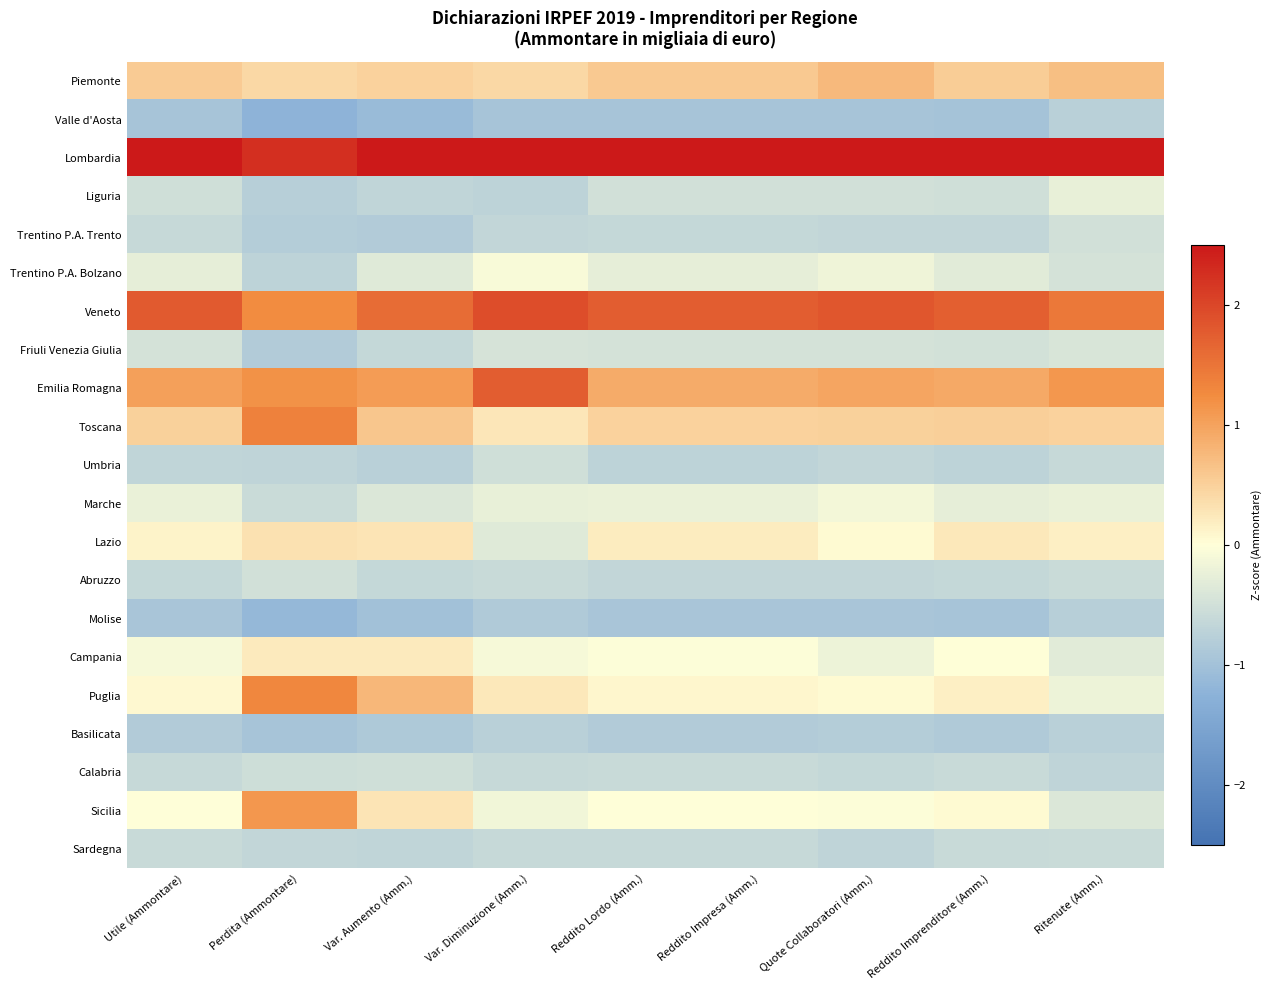

Reading left to right, list all the values displayed in this chart.

Piemonte: Utile (Ammontare)=0.6	Perdita (Ammontare)=0.4	Var. Aumento (Amm.)=0.5	Var. Diminuzione (Amm.)=0.4	Reddito Lordo (Amm.)=0.6	Reddito Impresa (Amm.)=0.6	Quote Collaboratori (Amm.)=0.7	Reddito Imprenditore (Amm.)=0.5	Ritenute (Amm.)=0.7
Valle d'Aosta: Utile (Ammontare)=-0.9	Perdita (Ammontare)=-1.2	Var. Aumento (Amm.)=-1.1	Var. Diminuzione (Amm.)=-0.9	Reddito Lordo (Amm.)=-0.9	Reddito Impresa (Amm.)=-0.9	Quote Collaboratori (Amm.)=-0.9	Reddito Imprenditore (Amm.)=-1.0	Ritenute (Amm.)=-0.8
Lombardia: Utile (Ammontare)=3.3	Perdita (Ammontare)=2.2	Var. Aumento (Amm.)=3.1	Var. Diminuzione (Amm.)=3.0	Reddito Lordo (Amm.)=3.4	Reddito Impresa (Amm.)=3.4	Quote Collaboratori (Amm.)=3.3	Reddito Imprenditore (Amm.)=3.4	Ritenute (Amm.)=3.6
Liguria: Utile (Ammontare)=-0.5	Perdita (Ammontare)=-0.8	Var. Aumento (Amm.)=-0.7	Var. Diminuzione (Amm.)=-0.7	Reddito Lordo (Amm.)=-0.5	Reddito Impresa (Amm.)=-0.5	Quote Collaboratori (Amm.)=-0.5	Reddito Imprenditore (Amm.)=-0.5	Ritenute (Amm.)=-0.2
Trentino P.A. Trento: Utile (Ammontare)=-0.6	Perdita (Ammontare)=-0.8	Var. Aumento (Amm.)=-0.8	Var. Diminuzione (Amm.)=-0.7	Reddito Lordo (Amm.)=-0.6	Reddito Impresa (Amm.)=-0.6	Quote Collaboratori (Amm.)=-0.6	Reddito Imprenditore (Amm.)=-0.6	Ritenute (Amm.)=-0.5
Trentino P.A. Bolzano: Utile (Ammontare)=-0.3	Perdita (Ammontare)=-0.7	Var. Aumento (Amm.)=-0.3	Var. Diminuzione (Amm.)=-0.1	Reddito Lordo (Amm.)=-0.3	Reddito Impresa (Amm.)=-0.3	Quote Collaboratori (Amm.)=-0.2	Reddito Imprenditore (Amm.)=-0.3	Ritenute (Amm.)=-0.5
Veneto: Utile (Ammontare)=1.8	Perdita (Ammontare)=1.2	Var. Aumento (Amm.)=1.6	Var. Diminuzione (Amm.)=1.9	Reddito Lordo (Amm.)=1.7	Reddito Impresa (Amm.)=1.7	Quote Collaboratori (Amm.)=1.8	Reddito Imprenditore (Amm.)=1.7	Ritenute (Amm.)=1.5
Friuli Venezia Giulia: Utile (Ammontare)=-0.5	Perdita (Ammontare)=-0.8	Var. Aumento (Amm.)=-0.6	Var. Diminuzione (Amm.)=-0.4	Reddito Lordo (Amm.)=-0.5	Reddito Impresa (Amm.)=-0.5	Quote Collaboratori (Amm.)=-0.5	Reddito Imprenditore (Amm.)=-0.5	Ritenute (Amm.)=-0.4
Emilia Romagna: Utile (Ammontare)=1.0	Perdita (Ammontare)=1.2	Var. Aumento (Amm.)=1.1	Var. Diminuzione (Amm.)=1.8	Reddito Lordo (Amm.)=0.9	Reddito Impresa (Amm.)=0.9	Quote Collaboratori (Amm.)=1.0	Reddito Imprenditore (Amm.)=0.9	Ritenute (Amm.)=1.1
Toscana: Utile (Ammontare)=0.5	Perdita (Ammontare)=1.4	Var. Aumento (Amm.)=0.6	Var. Diminuzione (Amm.)=0.3	Reddito Lordo (Amm.)=0.5	Reddito Impresa (Amm.)=0.5	Quote Collaboratori (Amm.)=0.5	Reddito Imprenditore (Amm.)=0.5	Ritenute (Amm.)=0.5
Umbria: Utile (Ammontare)=-0.7	Perdita (Ammontare)=-0.7	Var. Aumento (Amm.)=-0.7	Var. Diminuzione (Amm.)=-0.5	Reddito Lordo (Amm.)=-0.7	Reddito Impresa (Amm.)=-0.7	Quote Collaboratori (Amm.)=-0.7	Reddito Imprenditore (Amm.)=-0.7	Ritenute (Amm.)=-0.6
Marche: Utile (Ammontare)=-0.2	Perdita (Ammontare)=-0.6	Var. Aumento (Amm.)=-0.4	Var. Diminuzione (Amm.)=-0.2	Reddito Lordo (Amm.)=-0.2	Reddito Impresa (Amm.)=-0.2	Quote Collaboratori (Amm.)=-0.1	Reddito Imprenditore (Amm.)=-0.3	Ritenute (Amm.)=-0.2
Lazio: Utile (Ammontare)=0.1	Perdita (Ammontare)=0.3	Var. Aumento (Amm.)=0.3	Var. Diminuzione (Amm.)=-0.3	Reddito Lordo (Amm.)=0.2	Reddito Impresa (Amm.)=0.2	Quote Collaboratori (Amm.)=0.0	Reddito Imprenditore (Amm.)=0.2	Ritenute (Amm.)=0.2
Abruzzo: Utile (Ammontare)=-0.6	Perdita (Ammontare)=-0.5	Var. Aumento (Amm.)=-0.6	Var. Diminuzione (Amm.)=-0.6	Reddito Lordo (Amm.)=-0.6	Reddito Impresa (Amm.)=-0.6	Quote Collaboratori (Amm.)=-0.7	Reddito Imprenditore (Amm.)=-0.6	Ritenute (Amm.)=-0.6
Molise: Utile (Ammontare)=-0.9	Perdita (Ammontare)=-1.1	Var. Aumento (Amm.)=-1.0	Var. Diminuzione (Amm.)=-0.9	Reddito Lordo (Amm.)=-0.9	Reddito Impresa (Amm.)=-0.9	Quote Collaboratori (Amm.)=-0.9	Reddito Imprenditore (Amm.)=-0.9	Ritenute (Amm.)=-0.8
Campania: Utile (Ammontare)=-0.1	Perdita (Ammontare)=0.2	Var. Aumento (Amm.)=0.2	Var. Diminuzione (Amm.)=-0.1	Reddito Lordo (Amm.)=-0.0	Reddito Impresa (Amm.)=-0.0	Quote Collaboratori (Amm.)=-0.2	Reddito Imprenditore (Amm.)=0.0	Ritenute (Amm.)=-0.3
Puglia: Utile (Ammontare)=0.1	Perdita (Ammontare)=1.3	Var. Aumento (Amm.)=0.8	Var. Diminuzione (Amm.)=0.2	Reddito Lordo (Amm.)=0.1	Reddito Impresa (Amm.)=0.1	Quote Collaboratori (Amm.)=0.1	Reddito Imprenditore (Amm.)=0.2	Ritenute (Amm.)=-0.2
Basilicata: Utile (Ammontare)=-0.8	Perdita (Ammontare)=-1.0	Var. Aumento (Amm.)=-0.9	Var. Diminuzione (Amm.)=-0.8	Reddito Lordo (Amm.)=-0.8	Reddito Impresa (Amm.)=-0.8	Quote Collaboratori (Amm.)=-0.8	Reddito Imprenditore (Amm.)=-0.8	Ritenute (Amm.)=-0.8
Calabria: Utile (Ammontare)=-0.6	Perdita (Ammontare)=-0.5	Var. Aumento (Amm.)=-0.5	Var. Diminuzione (Amm.)=-0.6	Reddito Lordo (Amm.)=-0.6	Reddito Impresa (Amm.)=-0.6	Quote Collaboratori (Amm.)=-0.6	Reddito Imprenditore (Amm.)=-0.6	Ritenute (Amm.)=-0.7
Sicilia: Utile (Ammontare)=-0.0	Perdita (Ammontare)=1.1	Var. Aumento (Amm.)=0.3	Var. Diminuzione (Amm.)=-0.1	Reddito Lordo (Amm.)=-0.0	Reddito Impresa (Amm.)=-0.0	Quote Collaboratori (Amm.)=-0.0	Reddito Imprenditore (Amm.)=0.1	Ritenute (Amm.)=-0.4
Sardegna: Utile (Ammontare)=-0.6	Perdita (Ammontare)=-0.7	Var. Aumento (Amm.)=-0.7	Var. Diminuzione (Amm.)=-0.6	Reddito Lordo (Amm.)=-0.6	Reddito Impresa (Amm.)=-0.6	Quote Collaboratori (Amm.)=-0.7	Reddito Imprenditore (Amm.)=-0.6	Ritenute (Amm.)=-0.6